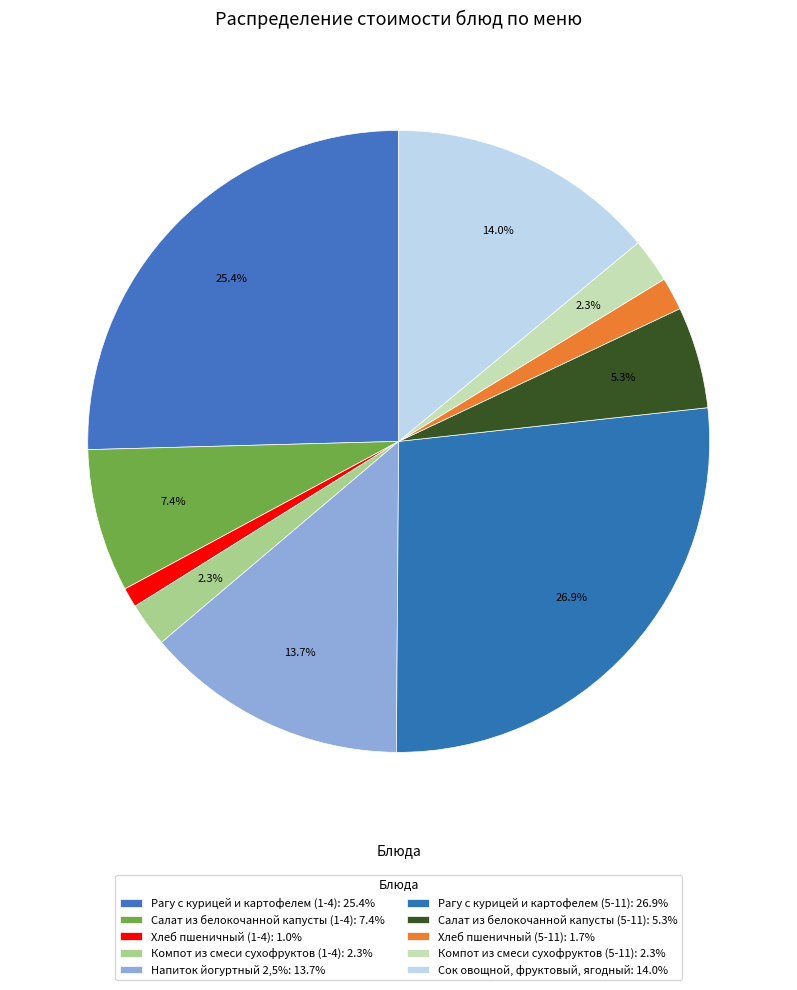

How many segments does this pie chart have?

10